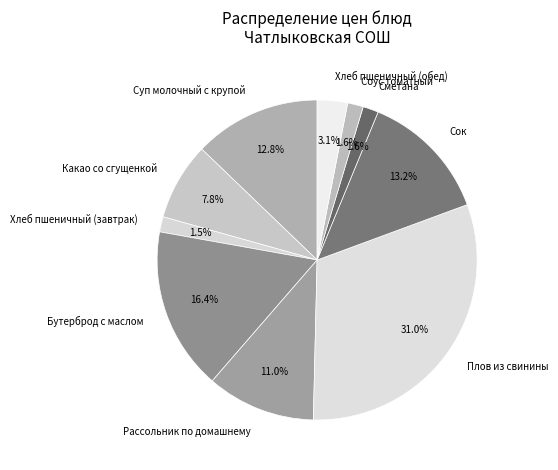

How many segments does this pie chart have?

10